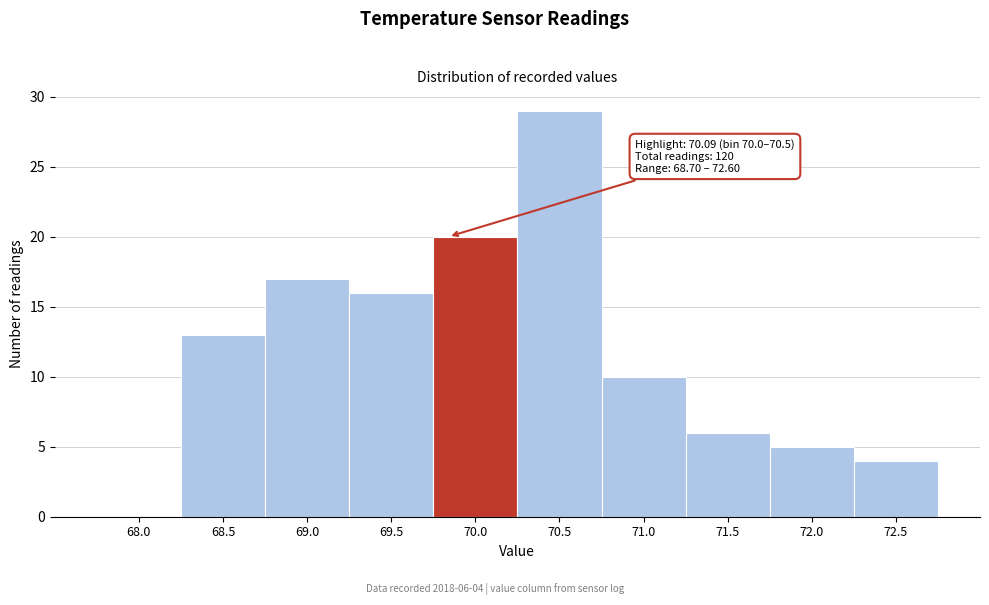

Reading left to right, what are all the values shown in this chart?

68.0=0	68.5=13	69.0=17	69.5=16	70.0=20	70.5=29	71.0=10	71.5=6	72.0=5	72.5=4